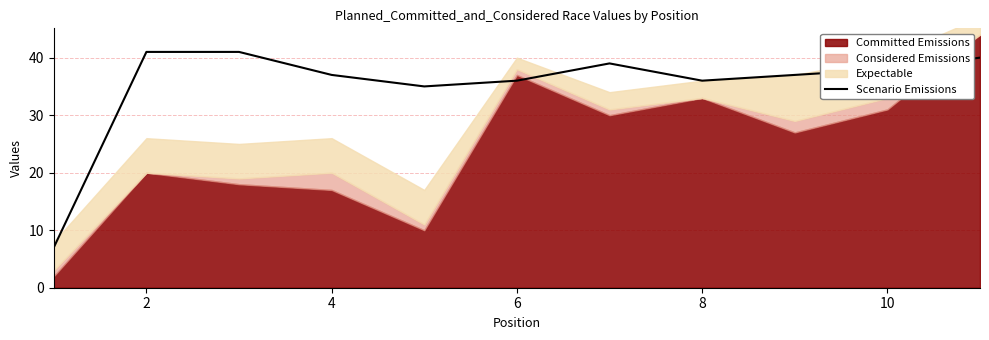

Is it true that Scenario Emissions equals 41 at 2?

True